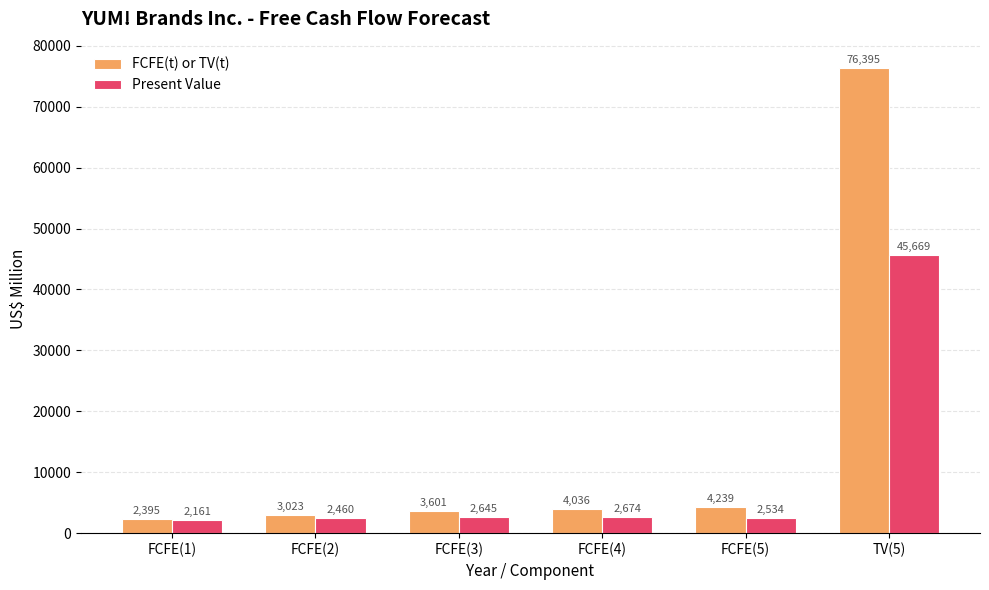

Reading left to right, transcribe all the data shown in this chart.

FCFE(t) or TV(t): FCFE(1)=2395	FCFE(2)=3023	FCFE(3)=3601	FCFE(4)=4036	FCFE(5)=4239	TV(5)=76395
Present Value: FCFE(1)=2161	FCFE(2)=2460	FCFE(3)=2645	FCFE(4)=2674	FCFE(5)=2534	TV(5)=45669